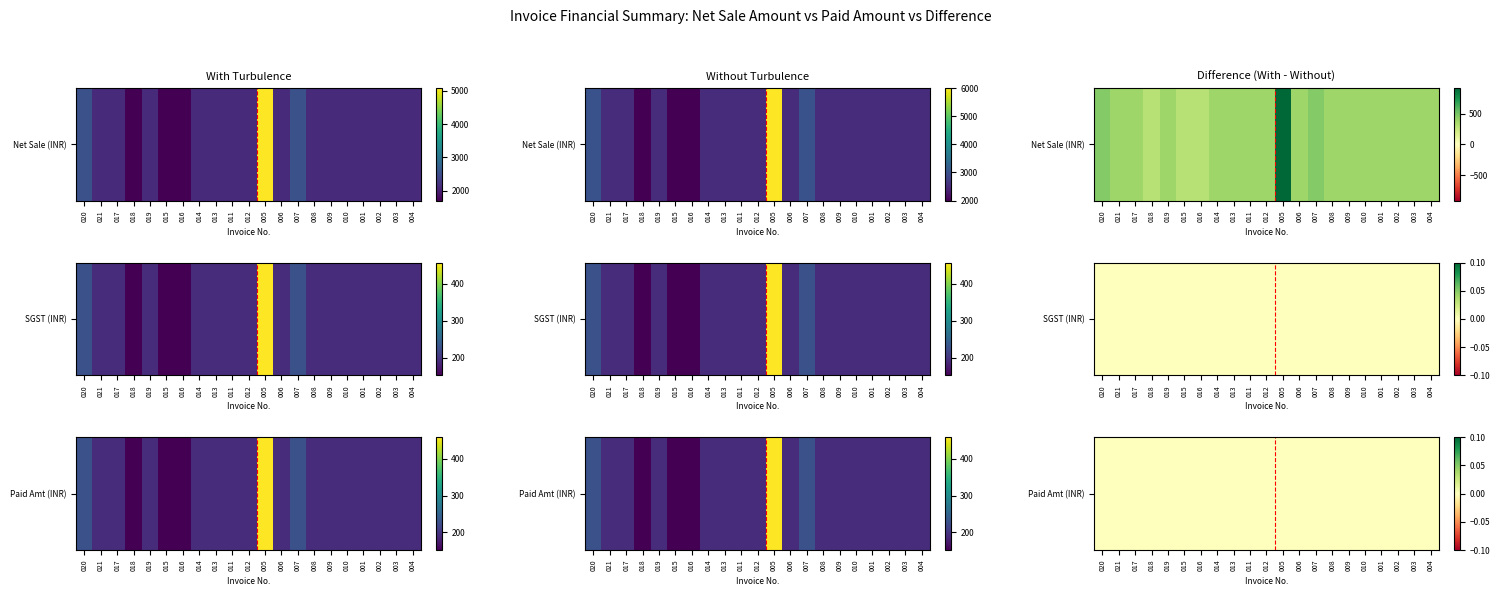

The CGST series shows 120.7 at 008. True or false?

False